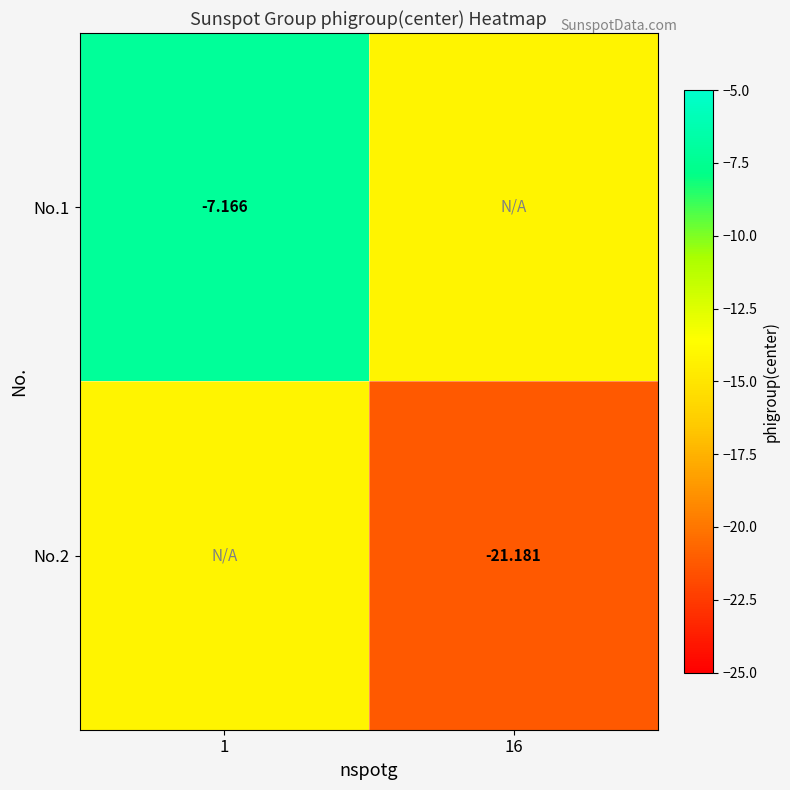

At which category does the chart reach its peak across all series?

1